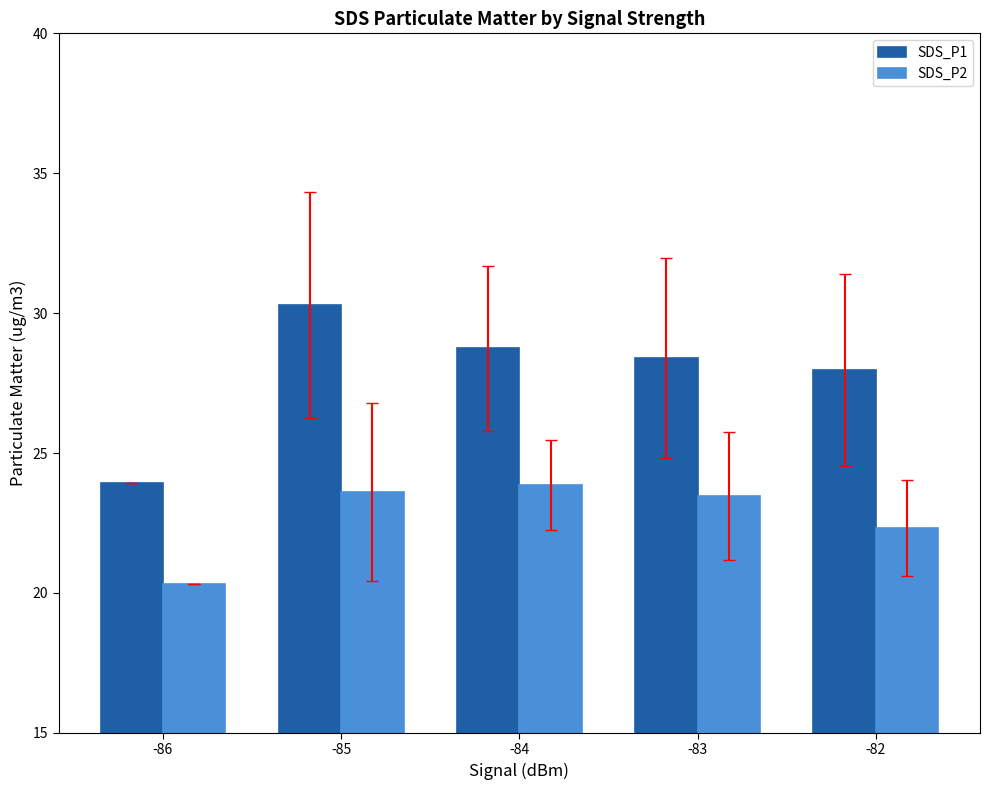

At how many categories does at least one series exceed 23?

5